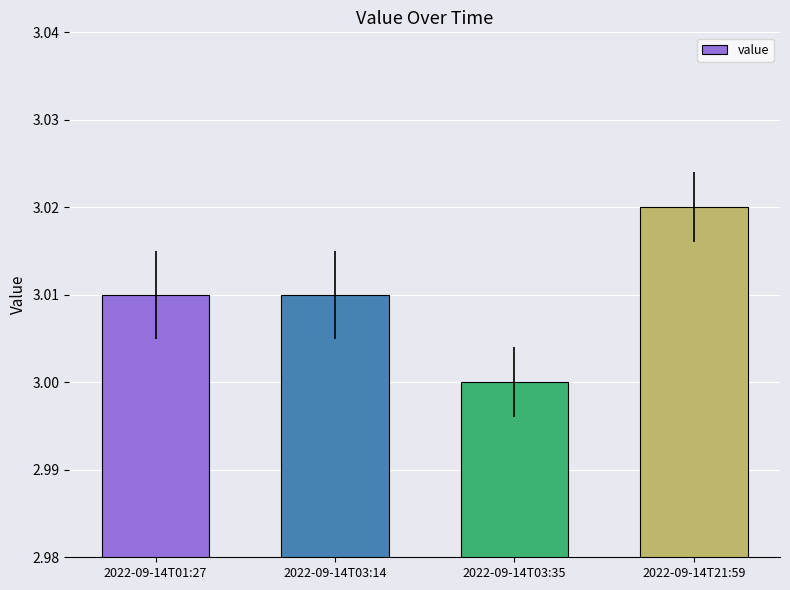

Which category has the lowest value across all series?

2022-09-14T03:35